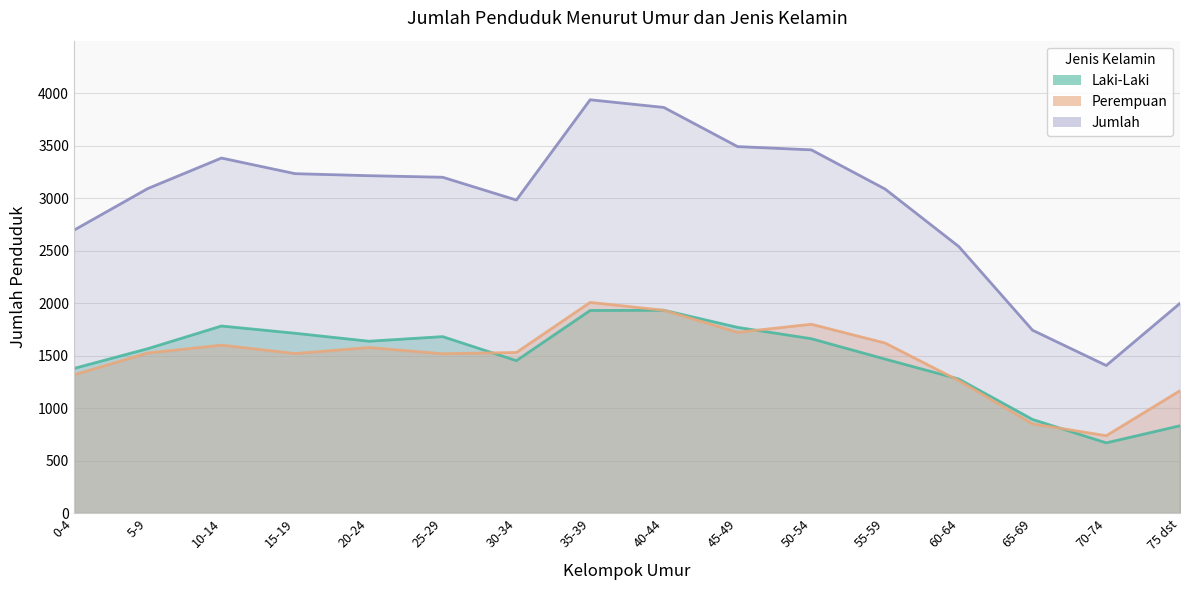

At how many categories does at least one series exceed 3285?

5